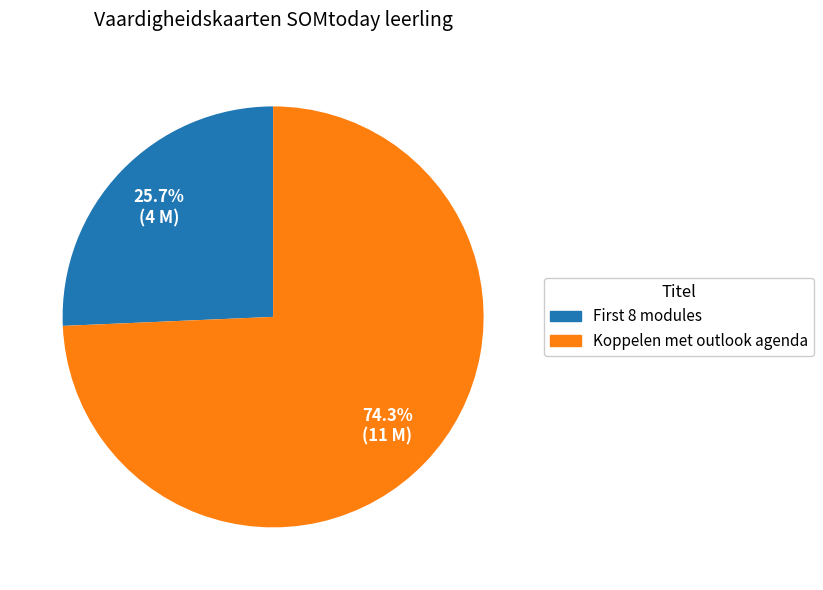

How many segments does this pie chart have?

2